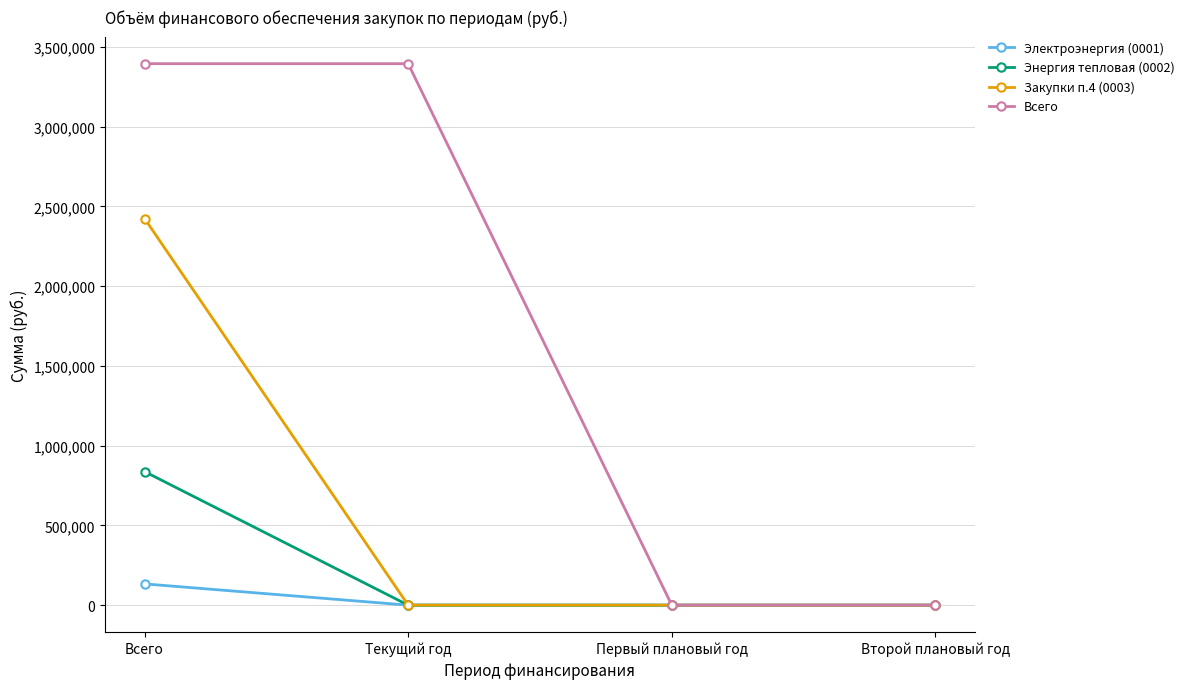

Rank the series by their maximum value, from lowest to highest.

Электроэнергия (0001), Энергия тепловая (0002), Закупки п.4 (0003), Всего